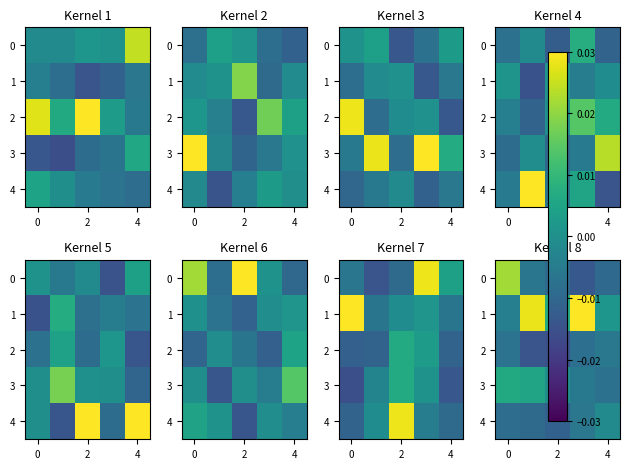

How many values in 1 are above zero?

4